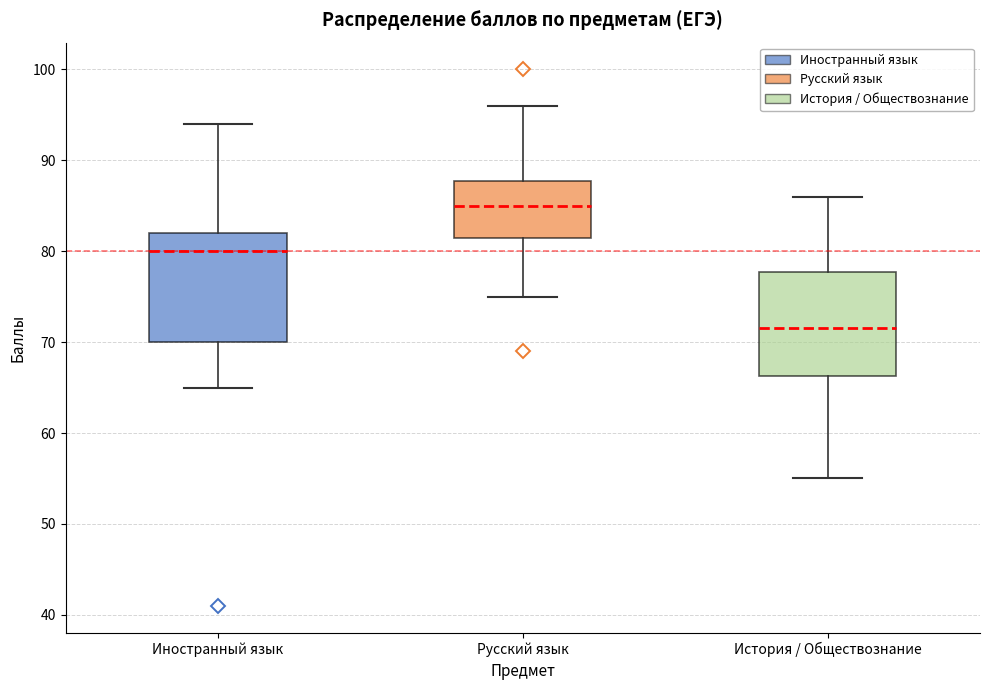

Reading left to right, read every box against the y-axis: the position of its median line, the range the box covers, and the ends of its whiskers. The values are not printed on the chart, so give them approximately, as read against the axis.

Иностранный язык: median 80, box 70 to 82, whiskers 65 to 94
Русский язык: median 85, box 82 to 88, whiskers 75 to 96
История / Обществознание: median 72, box 66 to 78, whiskers 55 to 86